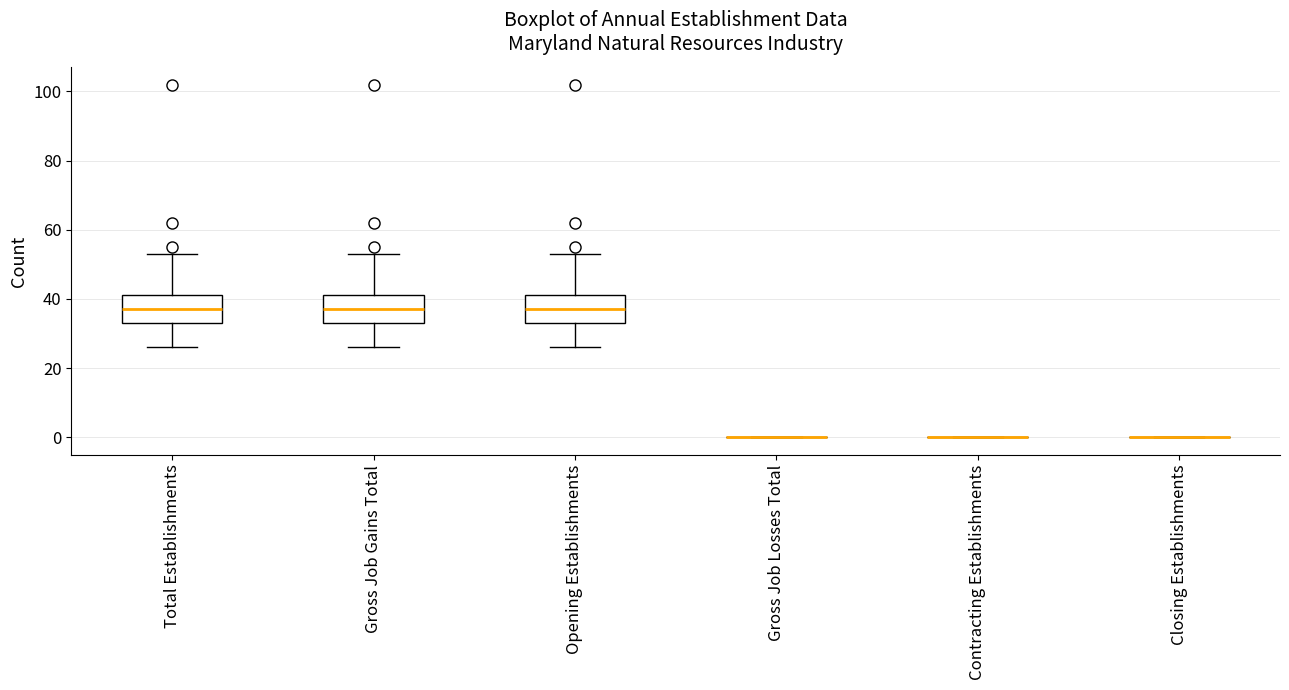

Reading left to right, read every box against the y-axis: the position of its median line, the range the box covers, and the ends of its whiskers. The values are not printed on the chart, so give them approximately, as read against the axis.

Total Establishments: median 38, box 34 to 42, whiskers 26 to 54
Gross Job Gains Total: median 38, box 34 to 42, whiskers 26 to 54
Opening Establishments: median 38, box 34 to 42, whiskers 26 to 54
Gross Job Losses Total: box collapsed to a line at 0, whiskers 0 to 0
Contracting Establishments: box collapsed to a line at 0, whiskers 0 to 0
Closing Establishments: box collapsed to a line at 0, whiskers 0 to 0